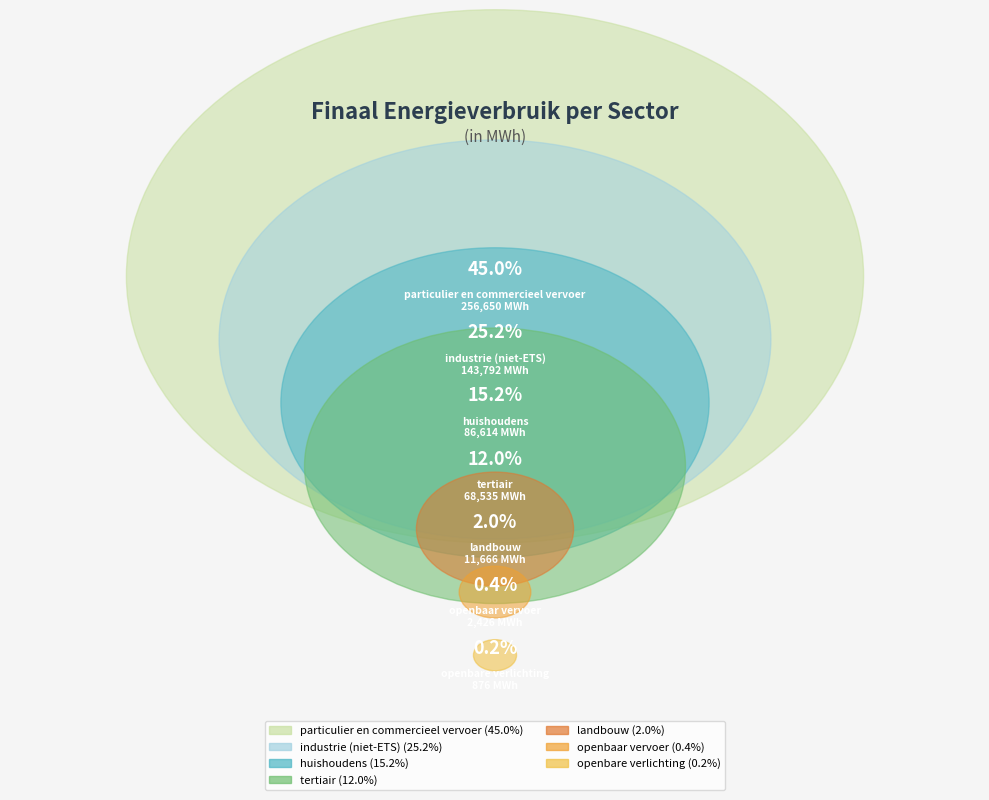

How many slices are in this pie chart?

7